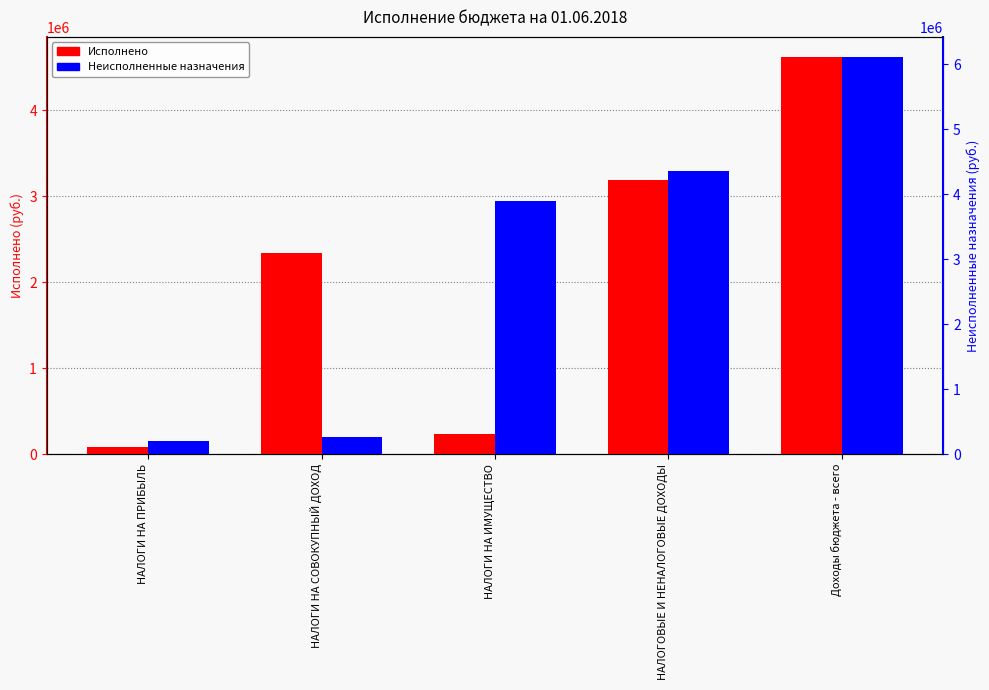

Which series has the widest spread of values?

Неисполненные назначения